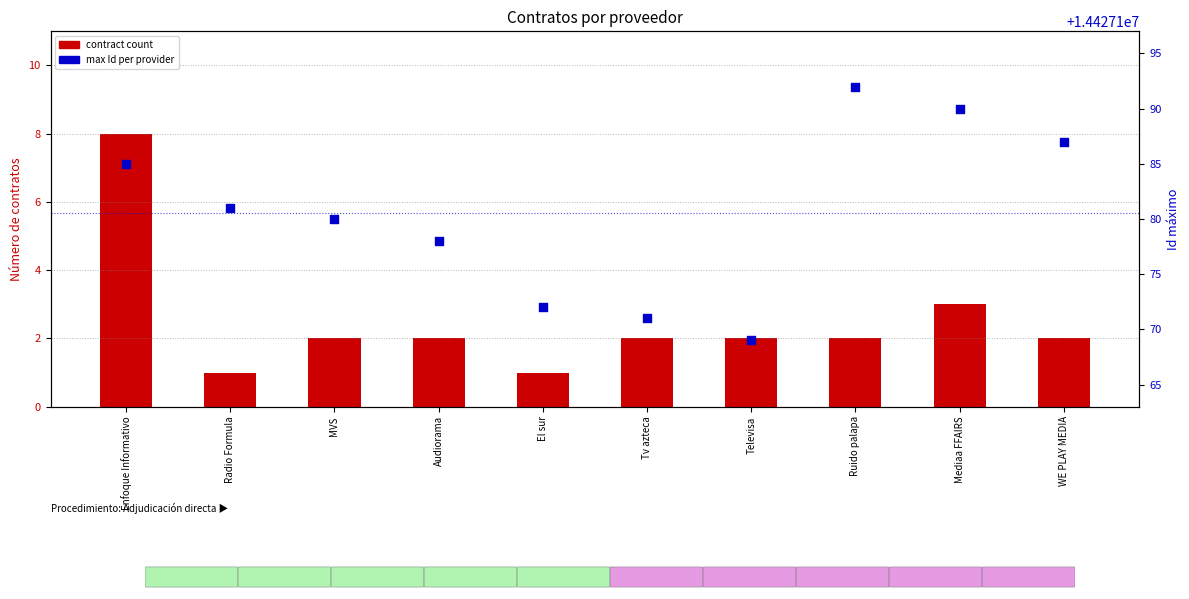

What are all the series names shown in the legend?

contract count, max Id